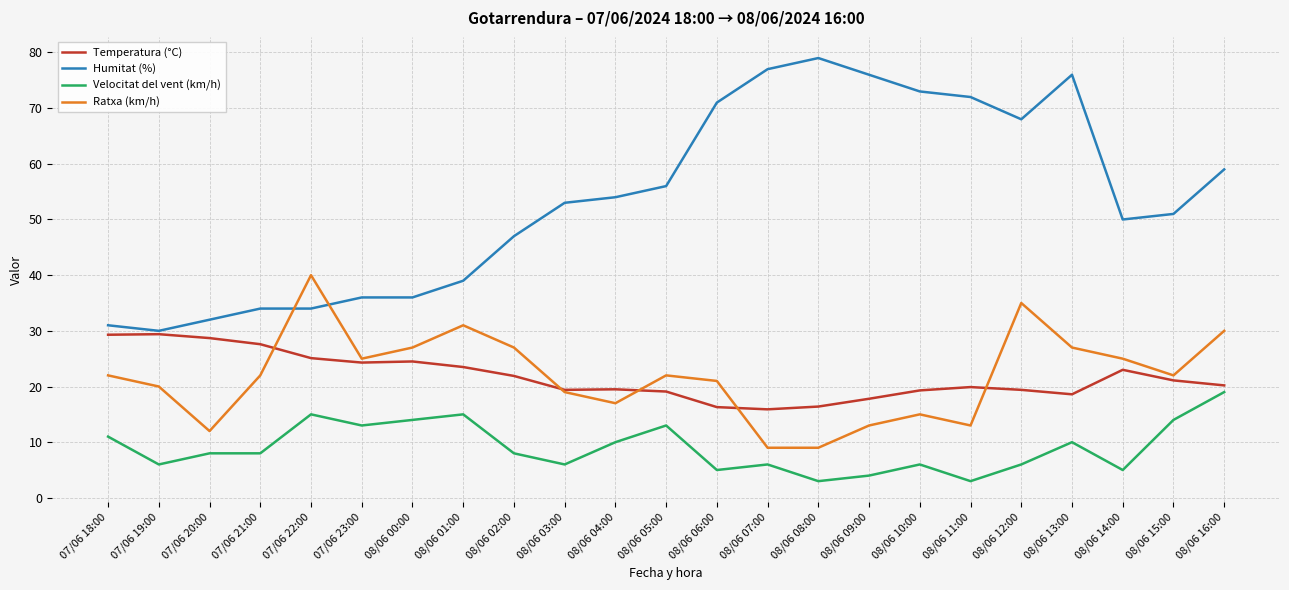

Which category has the highest value across all series?

08/06 08:00